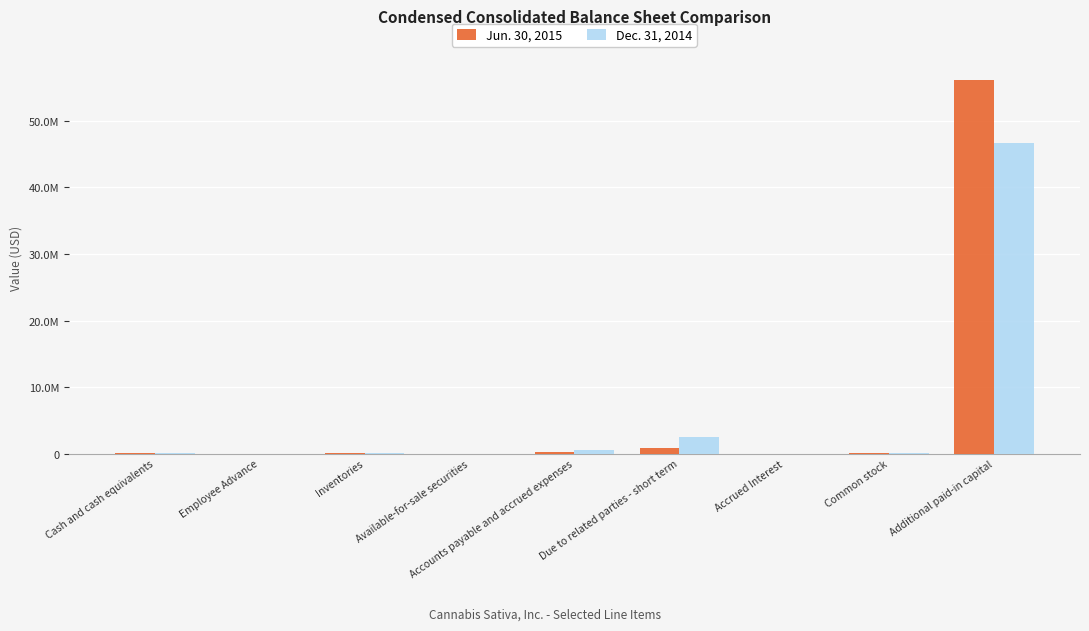

List the labels in order of Dec. 31, 2014 value, largest first.

Additional paid-in capital, Due to related parties - short term, Accounts payable and accrued expenses, Cash and cash equivalents, Inventories, Common stock, Accrued Interest, Available-for-sale securities, Employee Advance